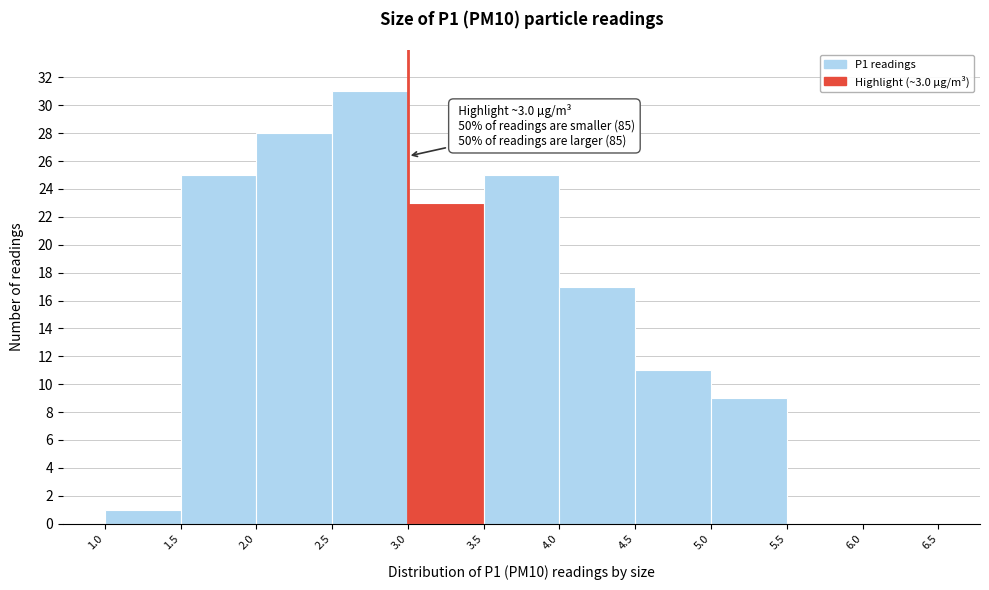

Which range on the x-axis has the tallest bar?

2.5 to 3.0